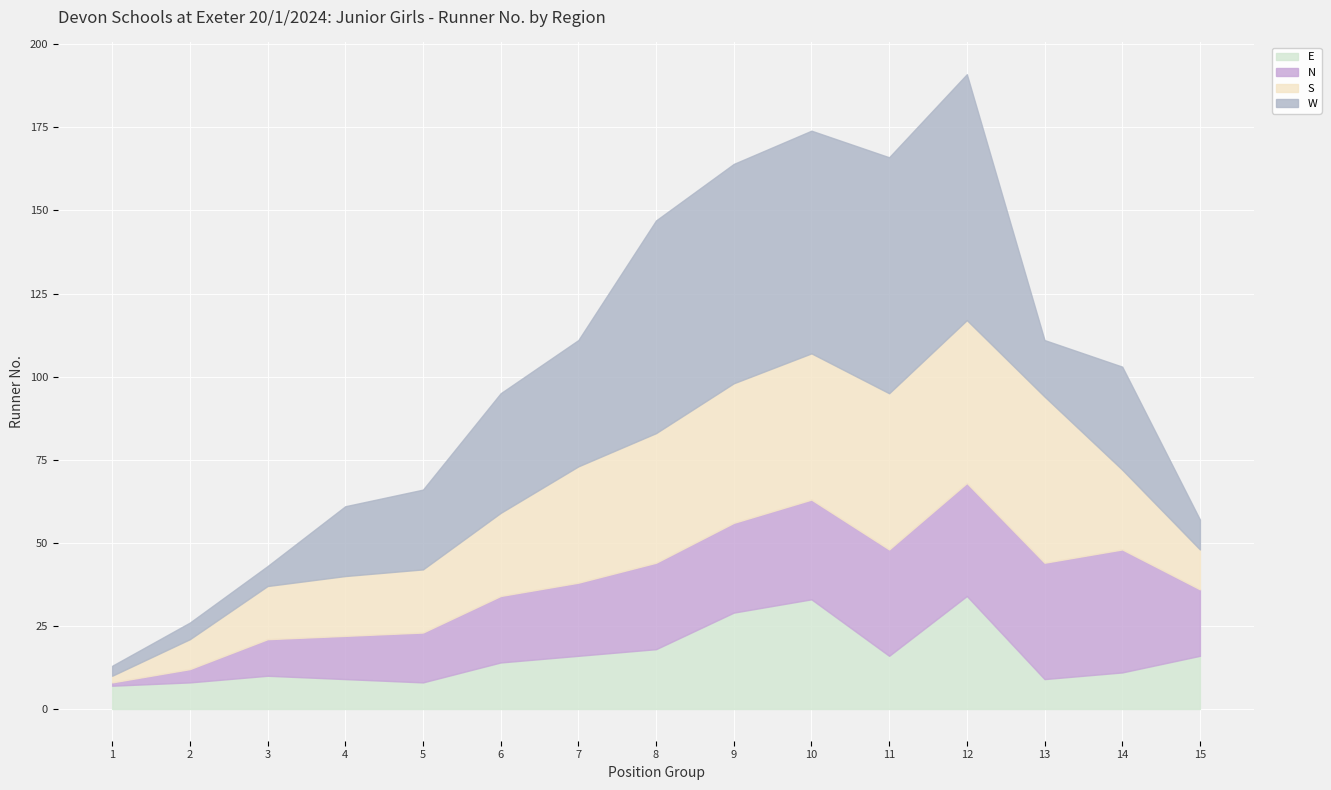

Reading left to right, transcribe all the data shown in this chart.

E: 7	8	10	9	8	14	16	18	29	33	16	34	9	11	16
N: 1	4	11	13	15	20	22	26	27	30	32	34	35	37	20
S: 2	9	16	18	19	25	35	39	42	44	47	49	50	24	12
W: 3	5	6	21	24	36	38	64	66	67	71	74	17	31	9